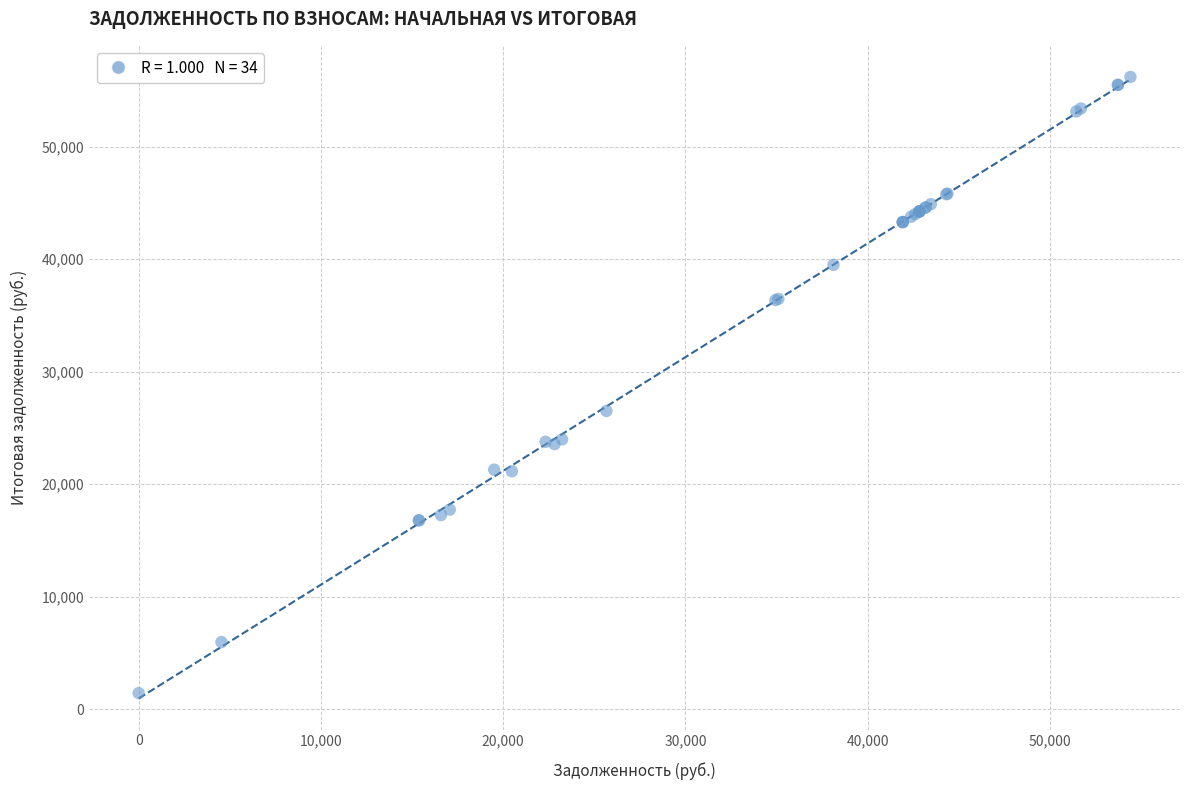

What Y value in the scatter plot is closest to 28810?

26503.2